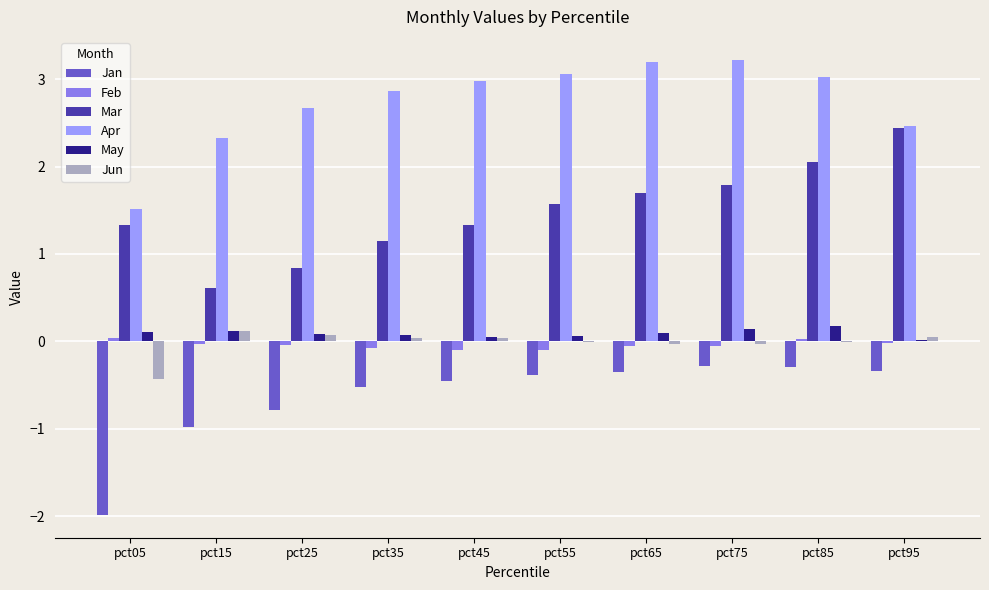

What is the greatest value displayed?

3.2